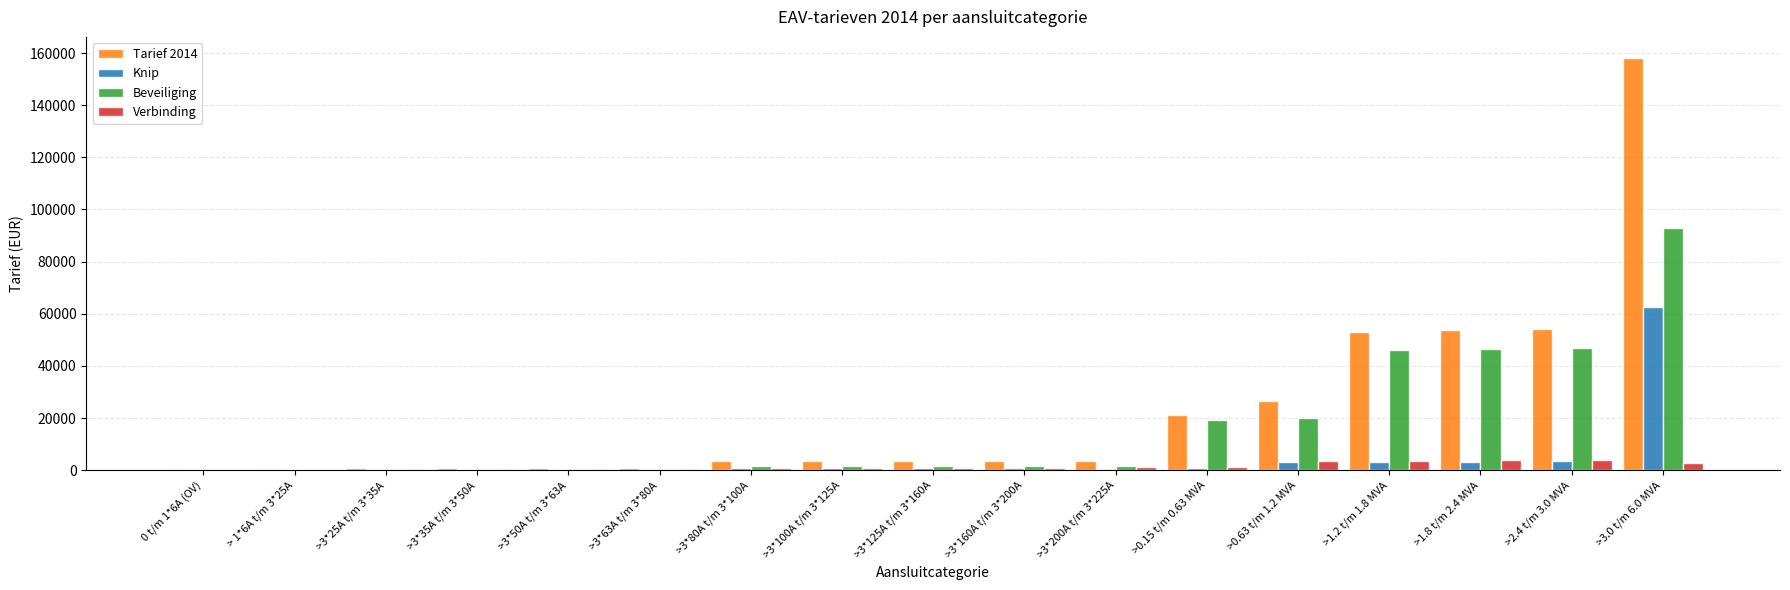

Is the value of Tarief 2014 at >0.15 t/m 0.63 MVA greater than the value of Knip at >3*125A t/m 3*160A?

Yes